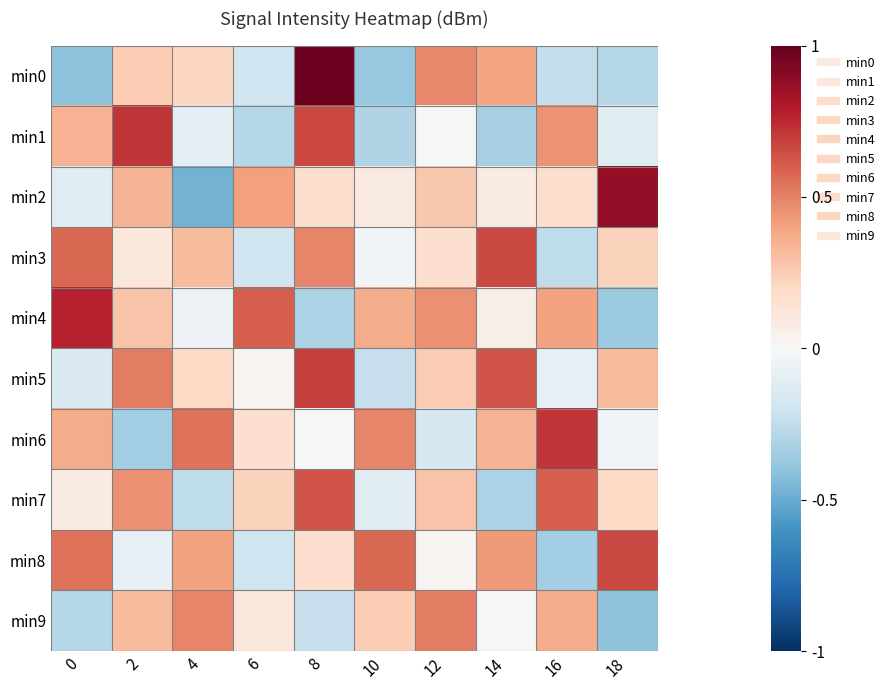

At which category does the chart reach its peak across all series?

8